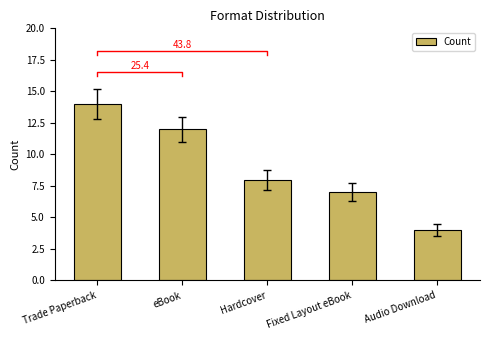

What is the change in value from Hardcover to Fixed Layout eBook?

-1